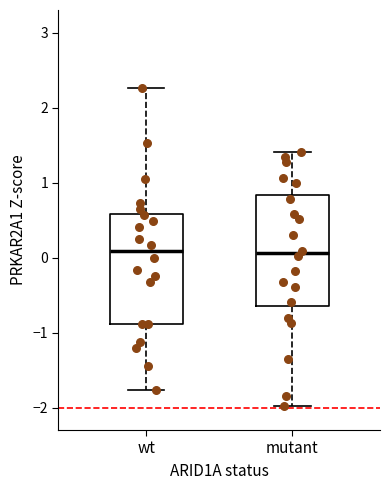

Reading left to right, read every box against the y-axis: the position of its median line, the range the box covers, and the ends of its whiskers. The values are not printed on the chart, so give them approximately, as read against the axis.

wt: median 0.1, box -0.9 to 0.6, whiskers -1.8 to 2.3
mutant: median 0.1, box -0.6 to 0.8, whiskers -2.0 to 1.4